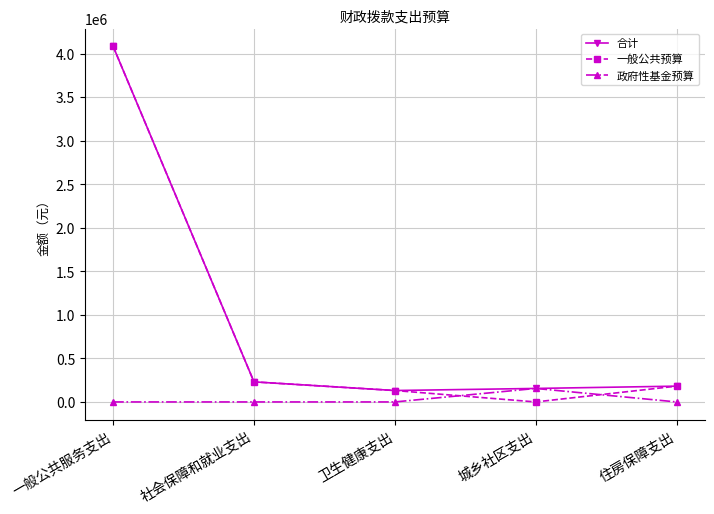

Which series ends up on top after the final intersection of 一般公共预算 and 政府性基金预算?

一般公共预算